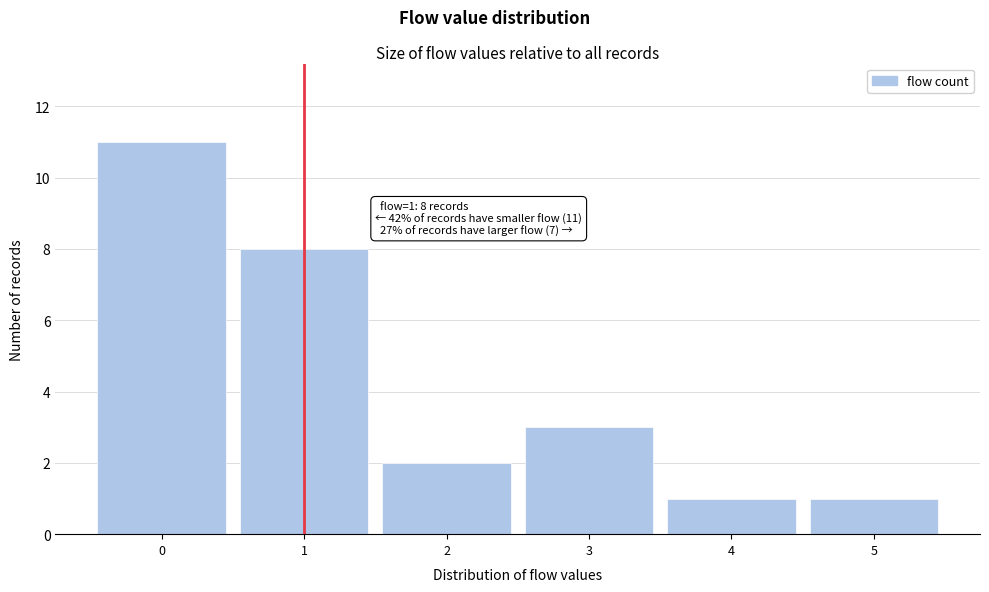

Over which range of the x-axis is the bar tallest?

-0.5 to 0.5